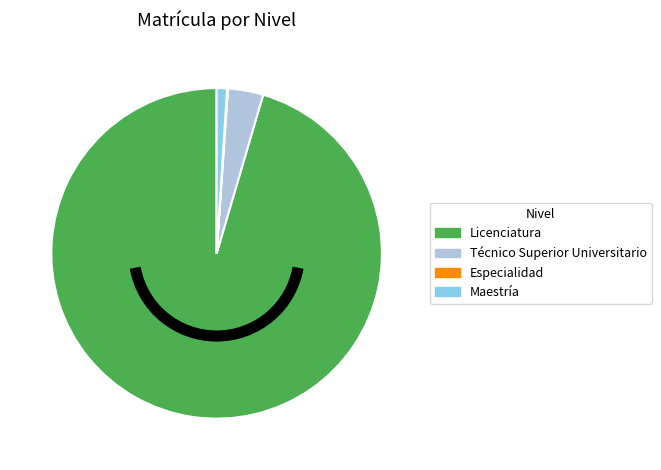

What is the largest slice in the pie chart?

Licenciatura